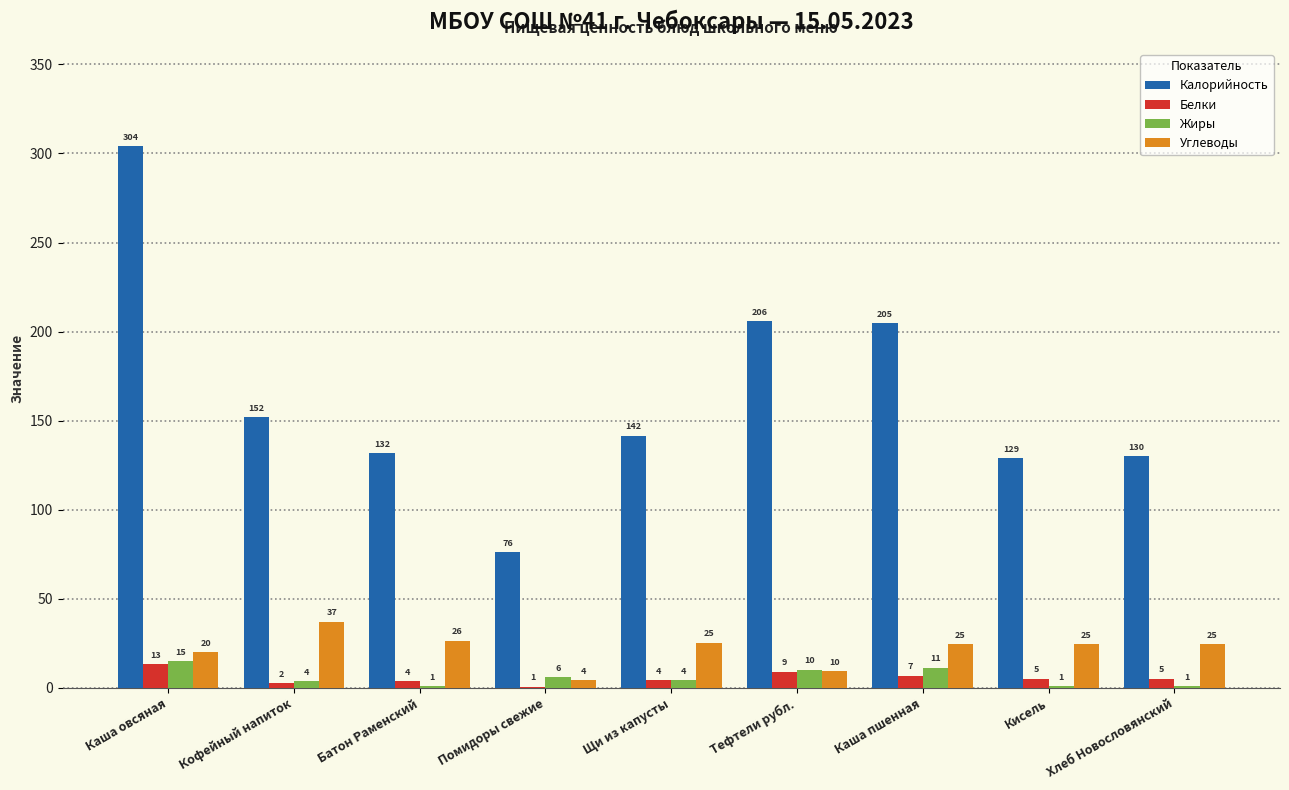

What is the label of the 5th bar from the right?

Щи из капусты